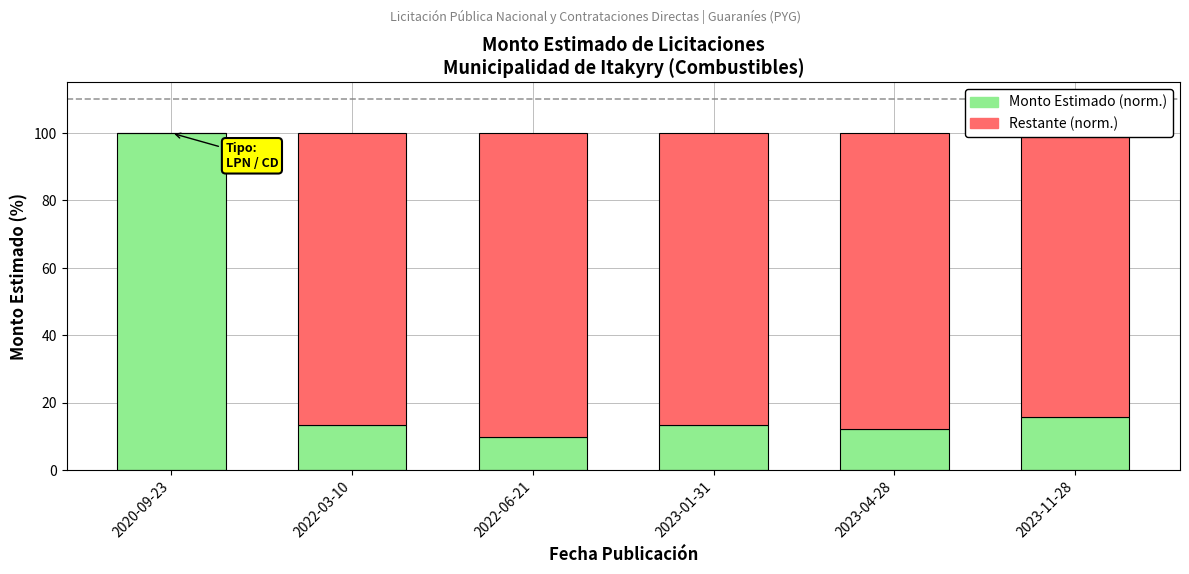

What is the sum of all Monto Estimado (norm.) values?

164.8